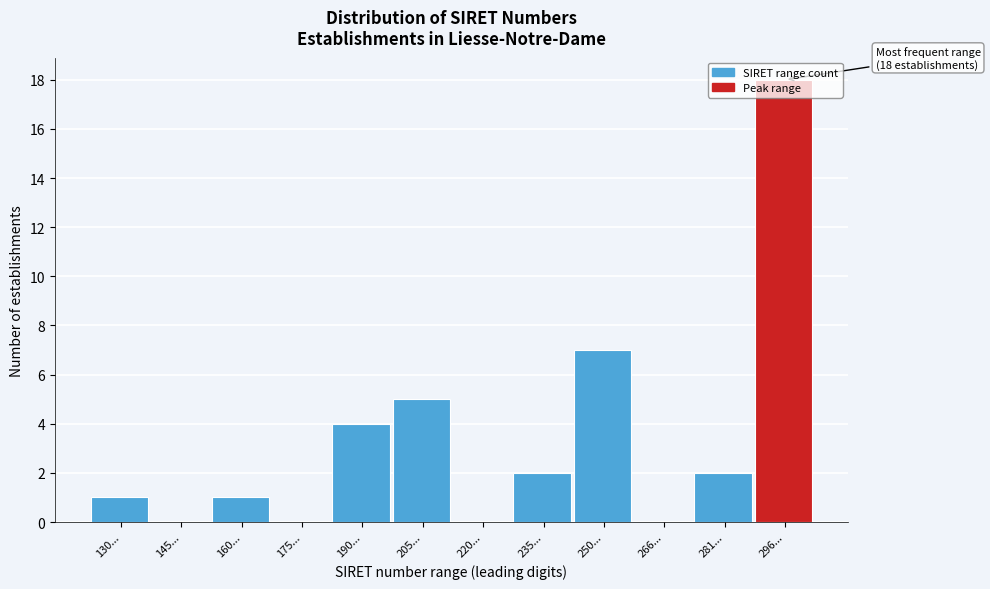

What is the change in value from 160... to 296...?

+17